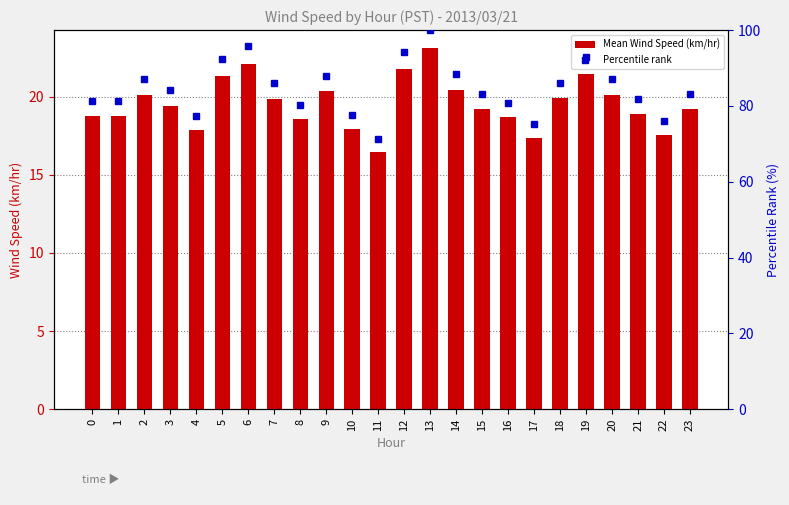

What is the value of the Percentile rank bar at the 20th from the left?

92.9